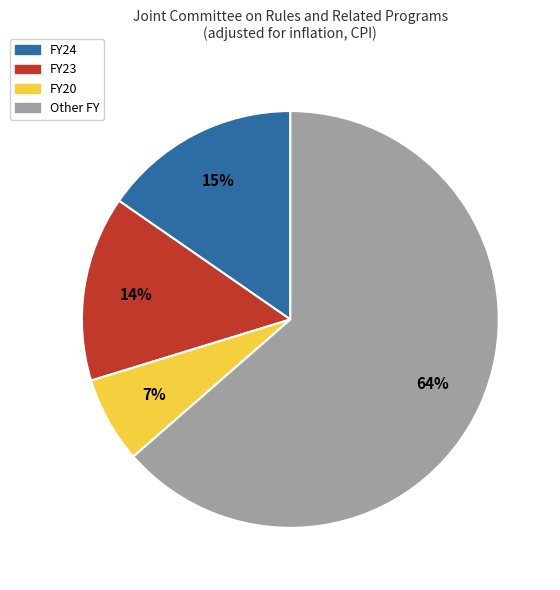

Which category has the smallest portion of the pie?

FY20